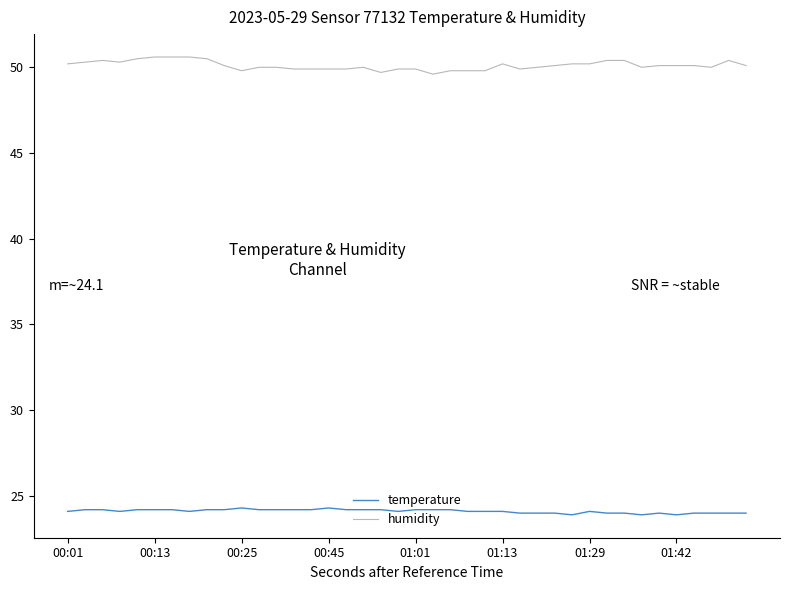

Which series has the largest total across all categories?

humidity